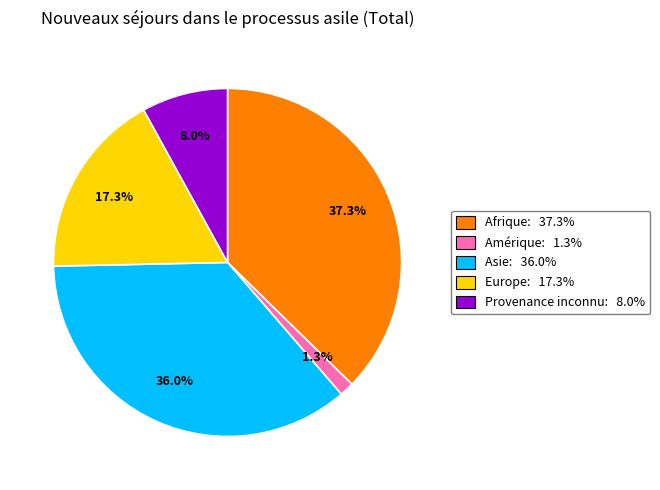

Is there a majority slice in this chart?

No